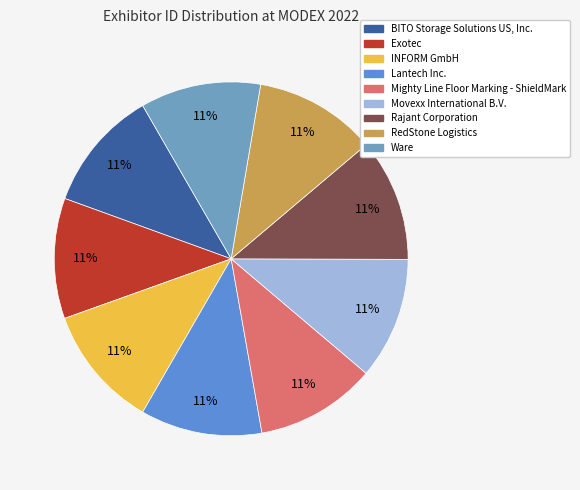

What percentage is the Movexx International B.V. slice, to the nearest percent?

11%